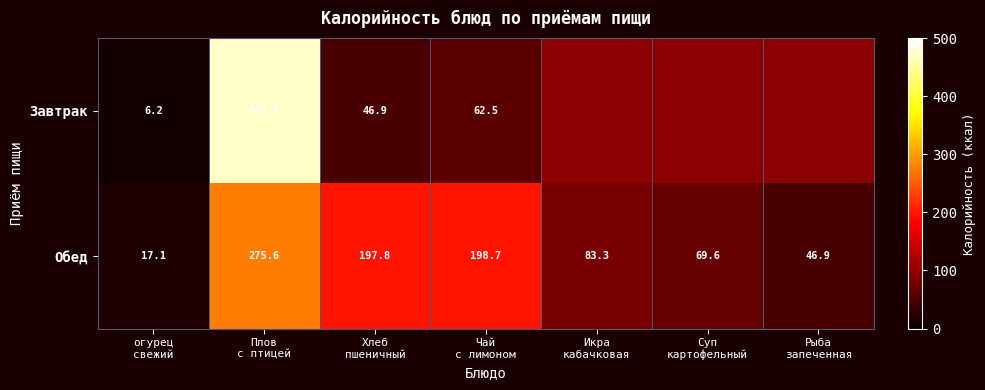

Rank the series by their maximum value, from lowest to highest.

Обед, Завтрак